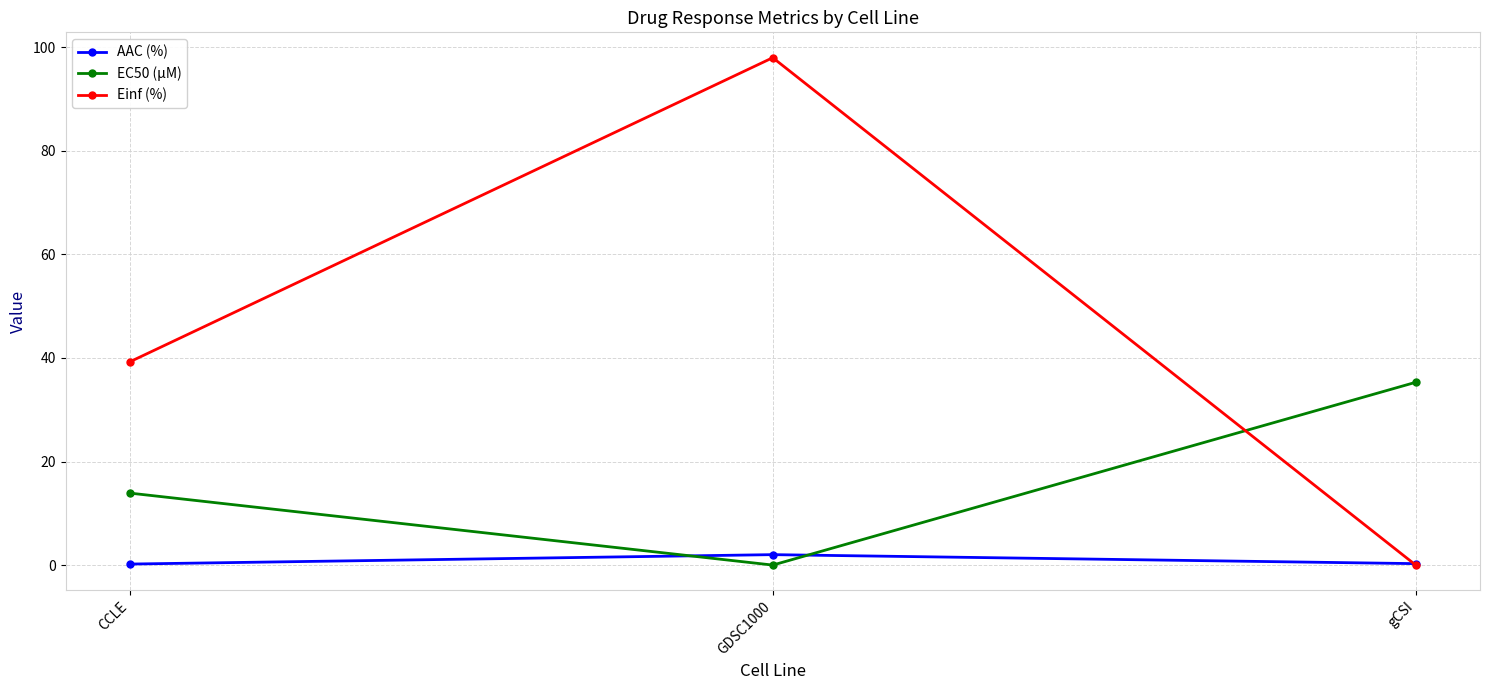

At which category does the chart reach its peak across all series?

GDSC1000